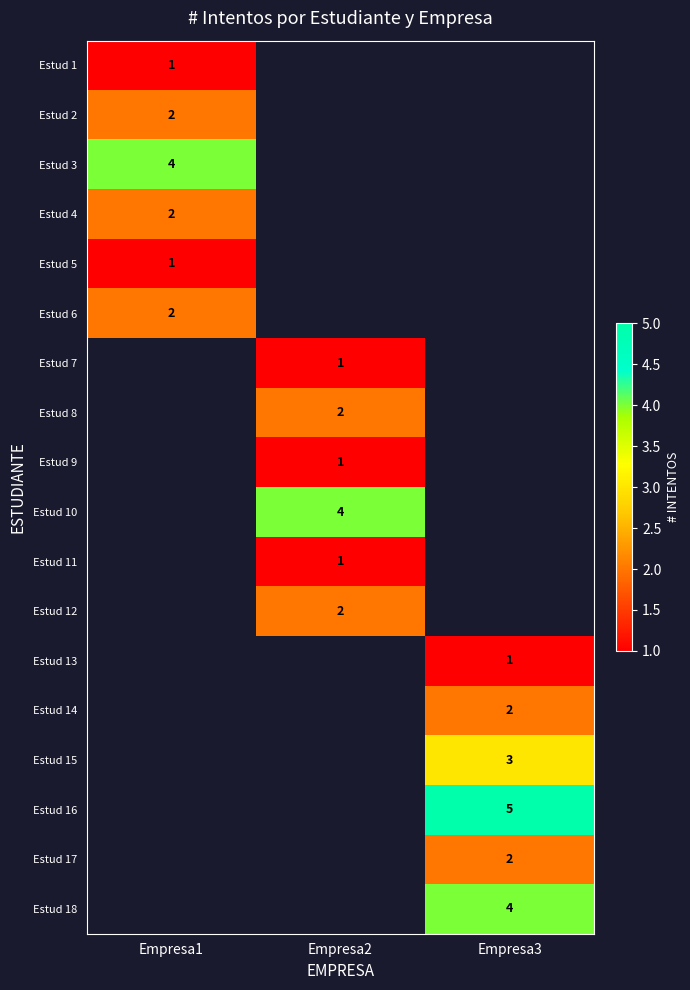

Which label corresponds to the smallest value in the chart?

Empresa1